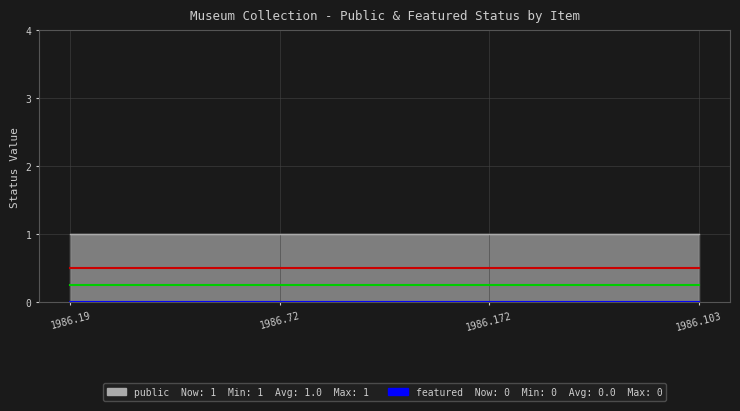

Is the value of featured at 1986.172 greater than the value of nodes_ref at 1986.103?

No